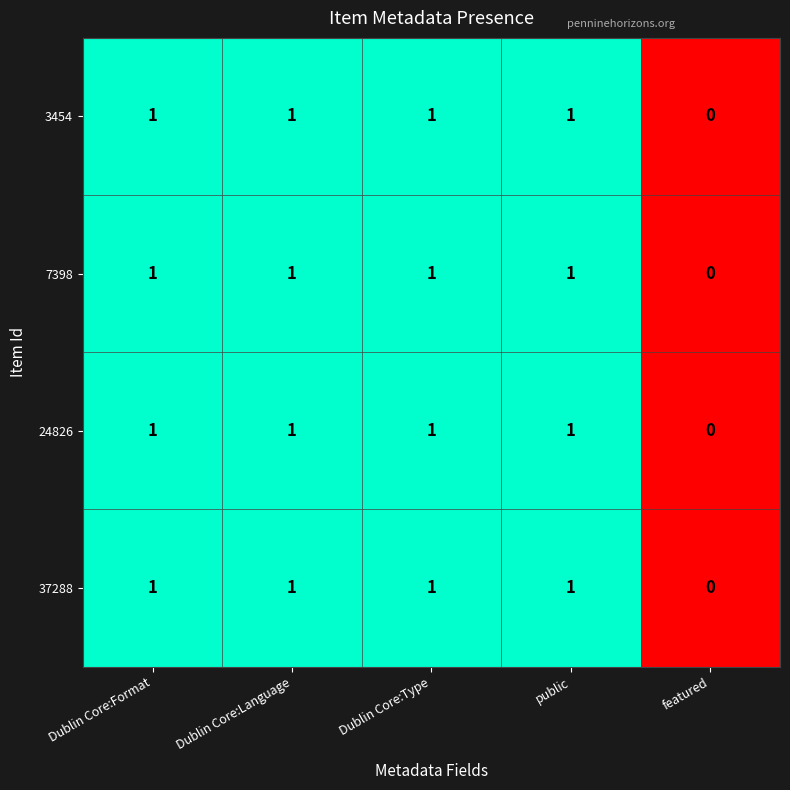

At which label is 37288 closest to 0?

featured